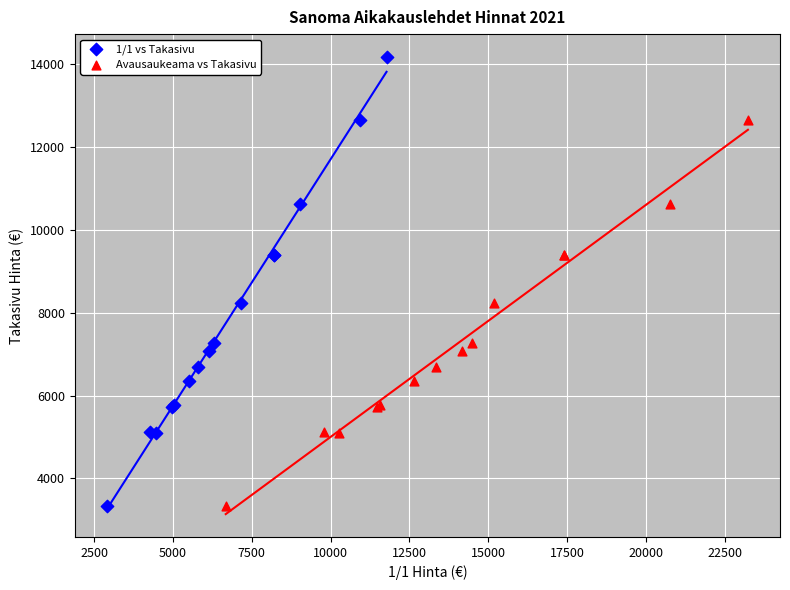

Which series contains the highest Y value?

1/1 vs Takasivu